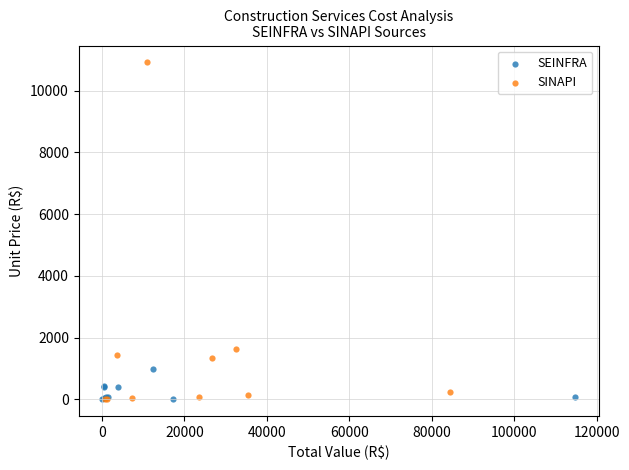

What are all the series names shown in the legend?

SEINFRA, SINAPI